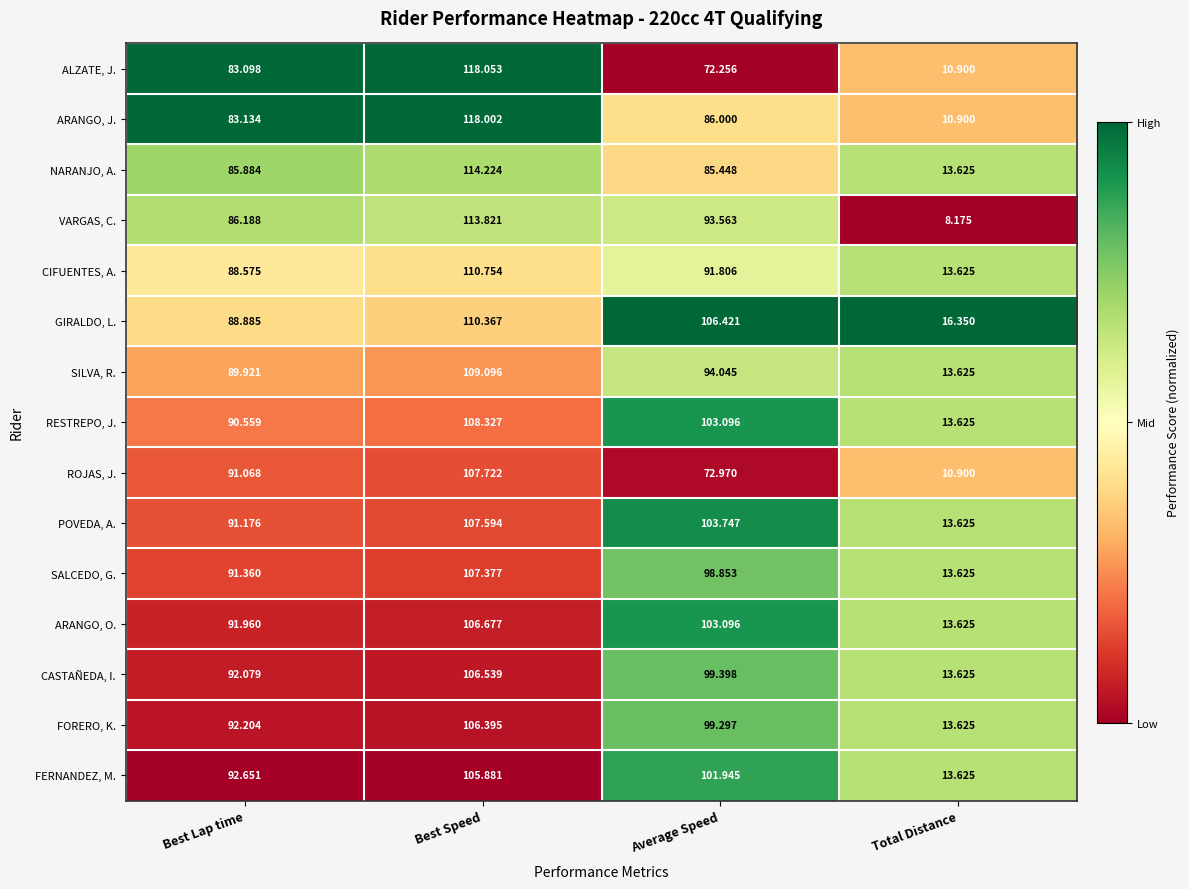

List the series in order of their peak value, highest first.

ALZATE, J., ARANGO, J., NARANJO, A., VARGAS, C., CIFUENTES, A., GIRALDO, L., SILVA, R., RESTREPO, J., ROJAS, J., POVEDA, A., SALCEDO, G., ARANGO, O., CASTAÑEDA, I., FORERO, K., FERNANDEZ, M.